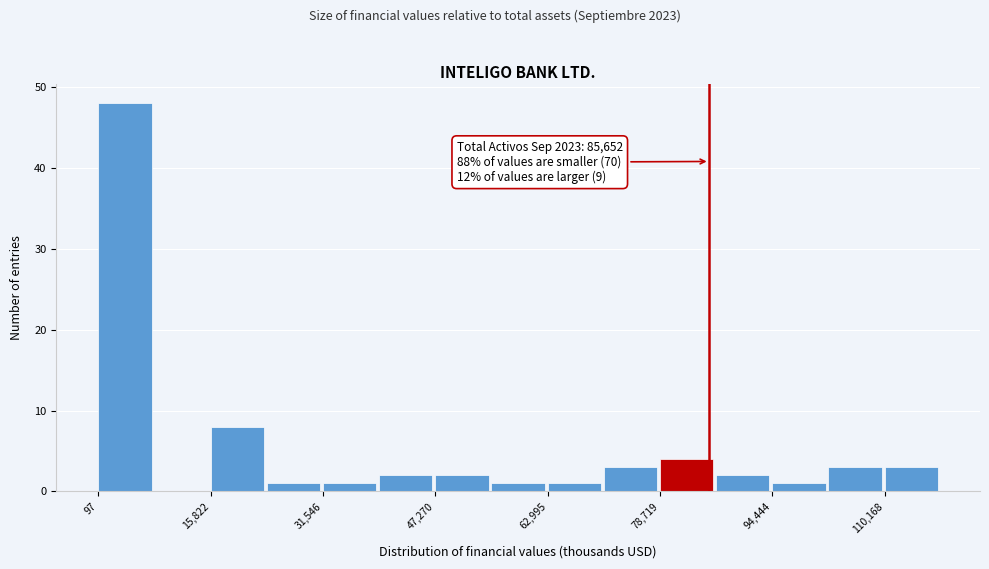

Around what value on the x-axis is the tallest bar? Give the approximate position of its centre, as read against the axis.

4000